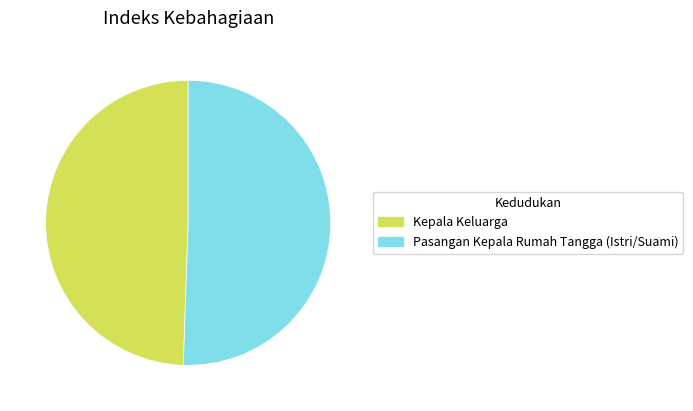

The Pasangan Kepala Rumah Tangga (Istri/Suami) slice represents 51% of the pie. True or false?

True